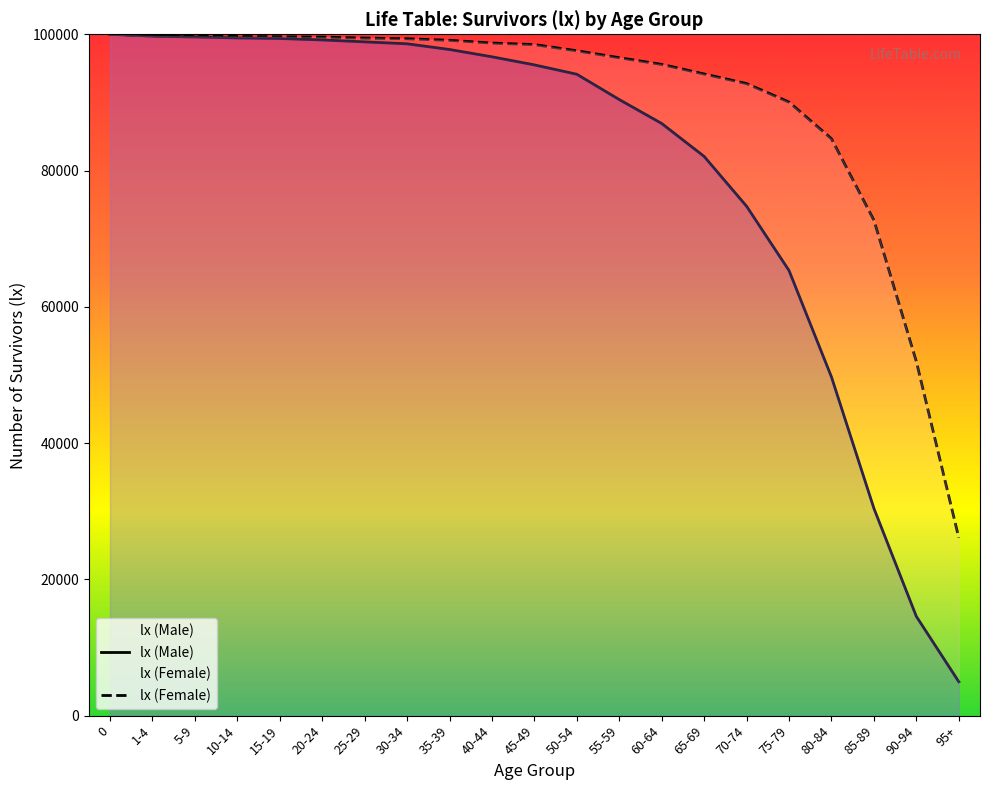

True or false: the data shows 86282 at 80-84.

False